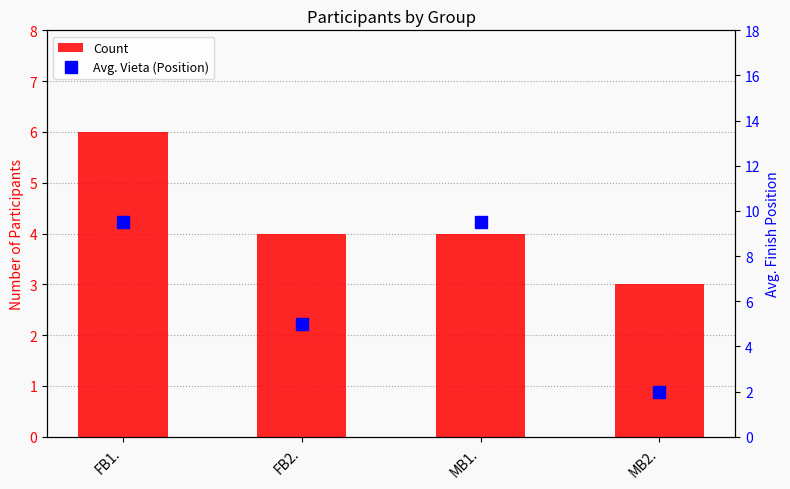

How many bars are there in each group?

2